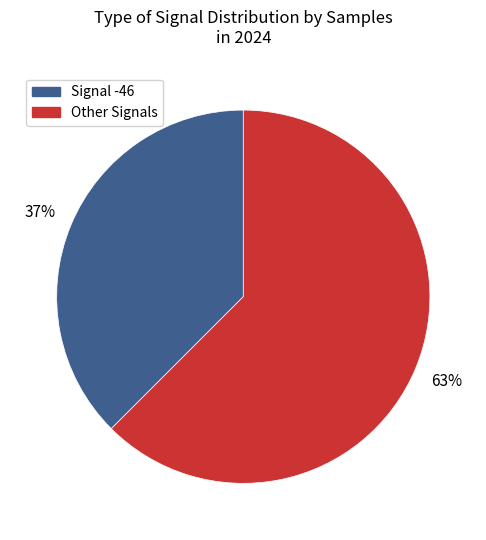

Is there any slice that represents more than half of the pie?

Yes